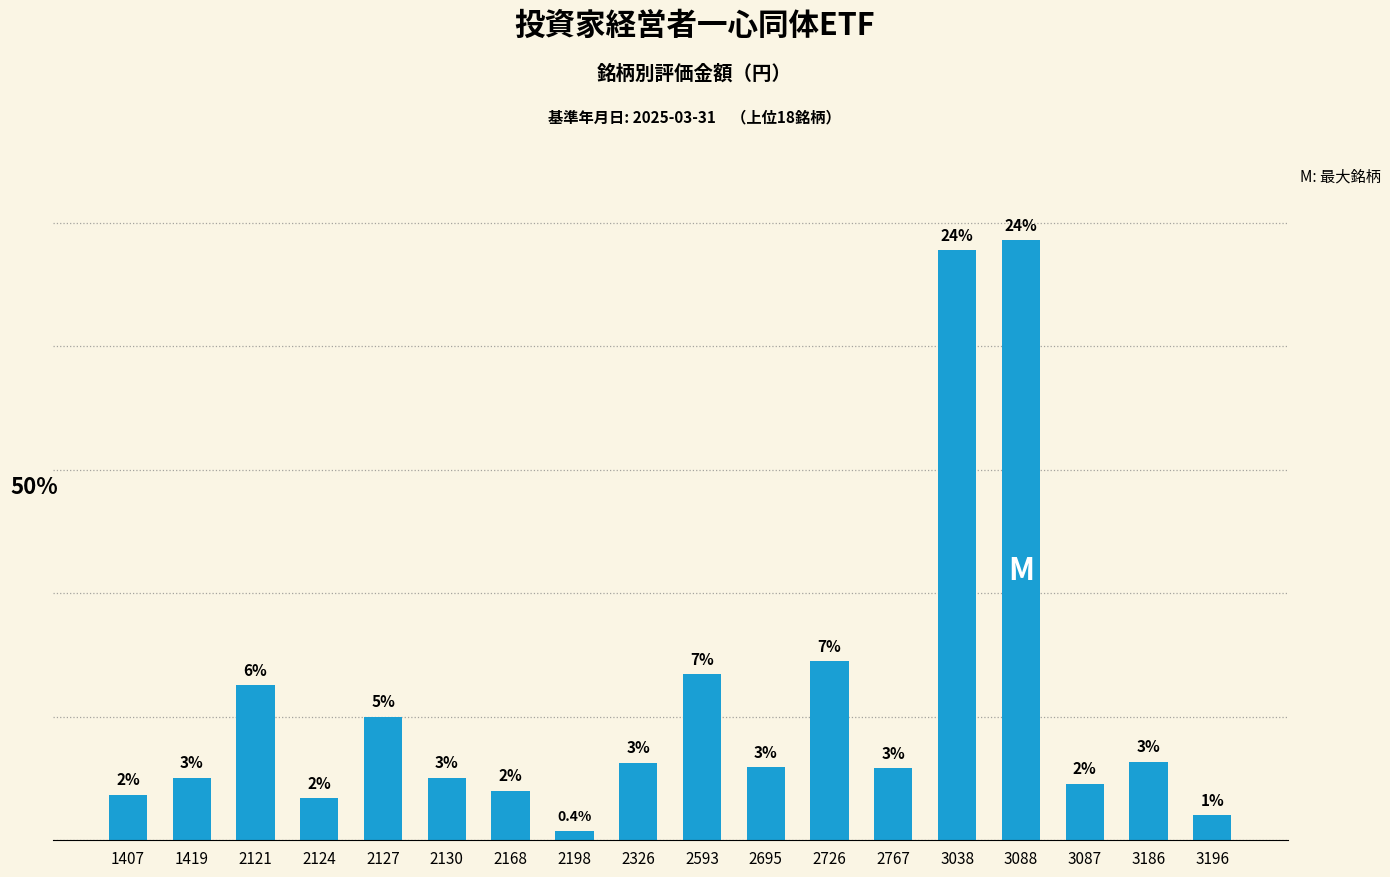

Reading right to left, list all the values displayed in this chart.

3196=1.0	3186=3.2	3087=2.3	3088=24.3	3038=23.9	2767=2.9	2726=7.3	2695=2.9	2593=6.7	2326=3.1	2198=0.4	2168=2.0	2130=2.5	2127=5.0	2124=1.7	2121=6.3	1419=2.5	1407=1.8